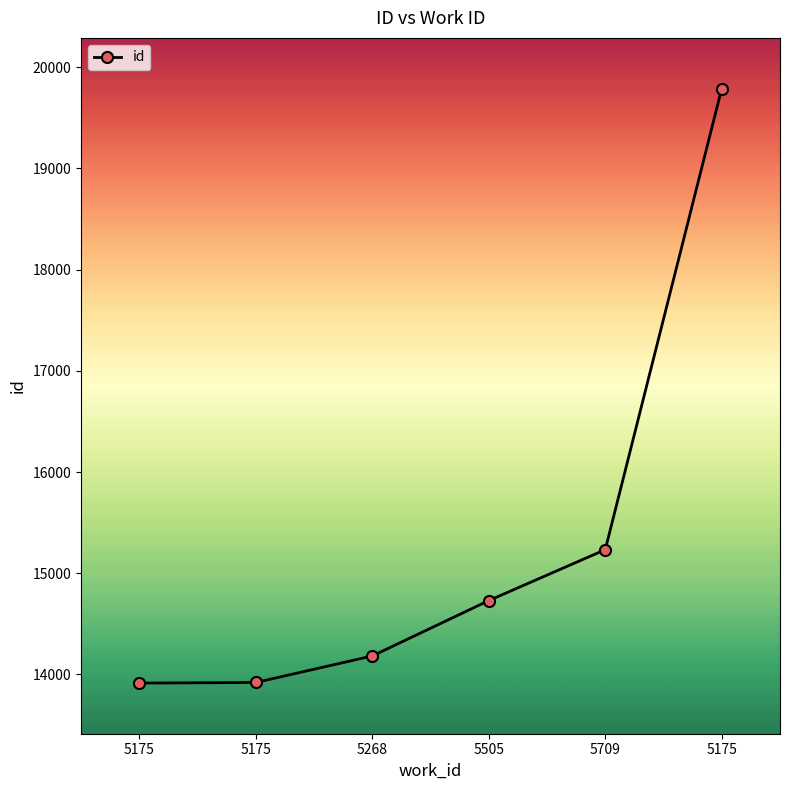

What is the greatest value displayed?

19788